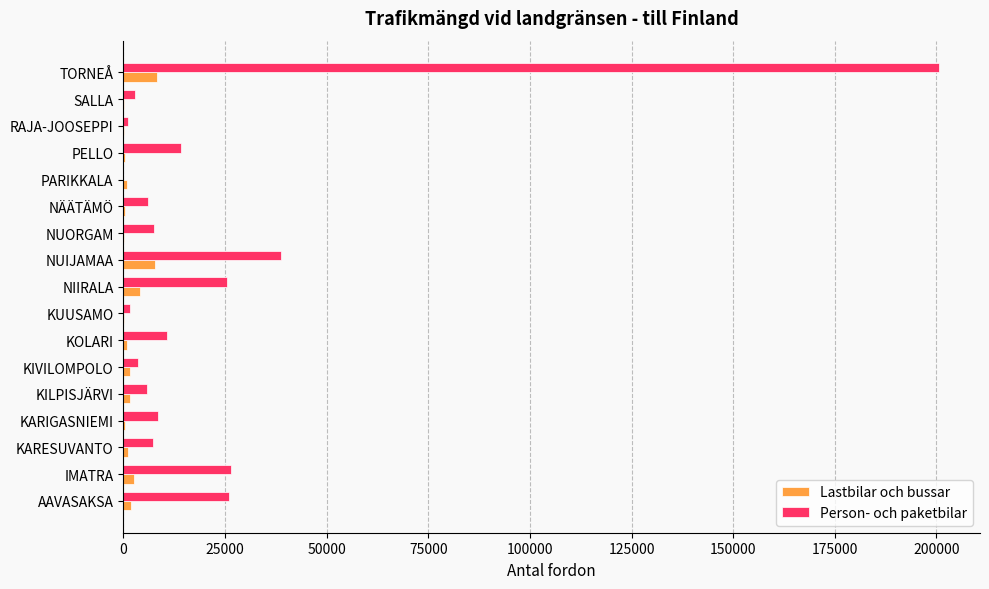

What is the maximum value for Lastbilar och bussar?

8380